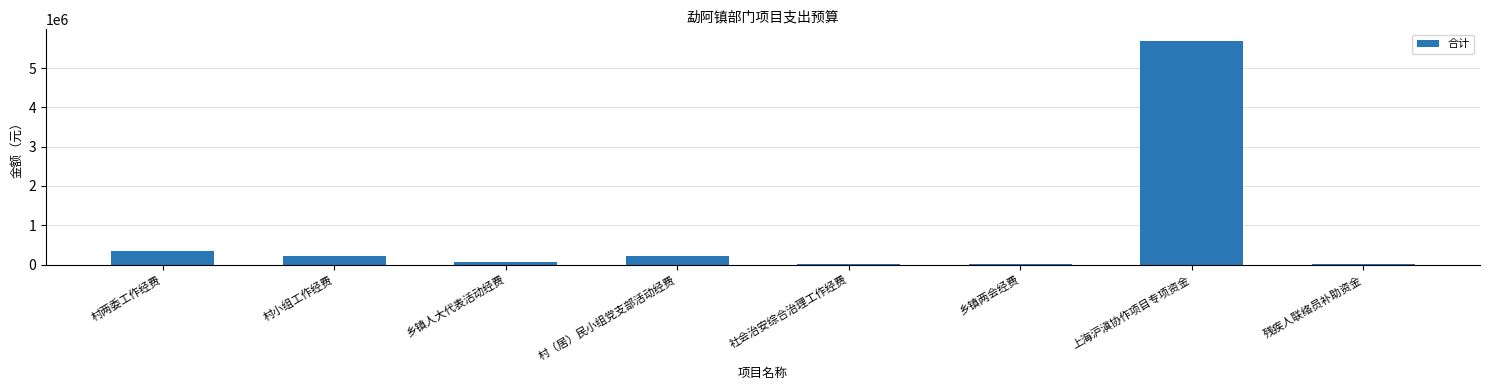

Are the bars horizontal?

No